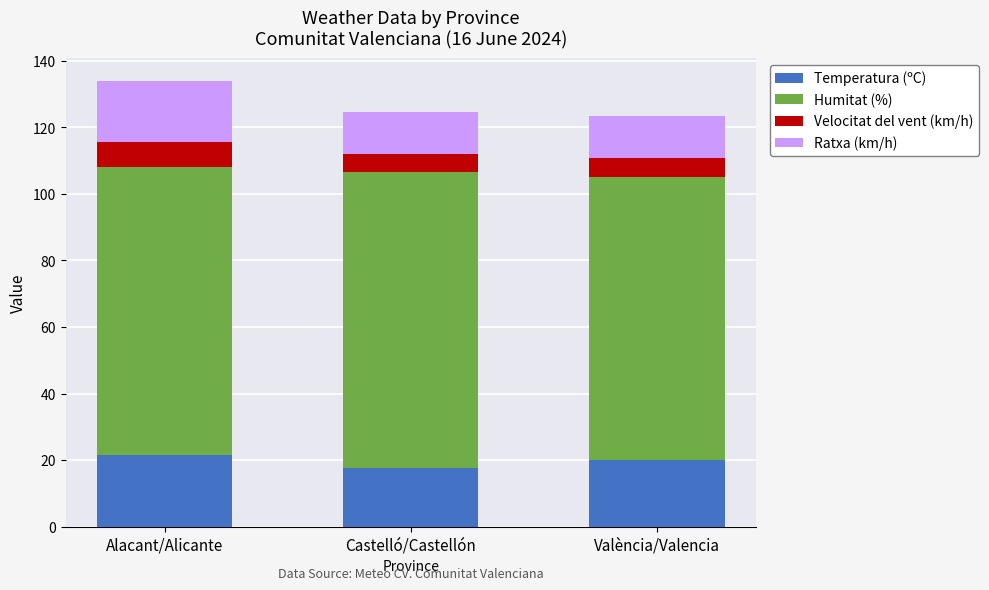

What is the sum of the Temperatura (ºC) values at Castelló/Castellón and València/Valencia?

37.6